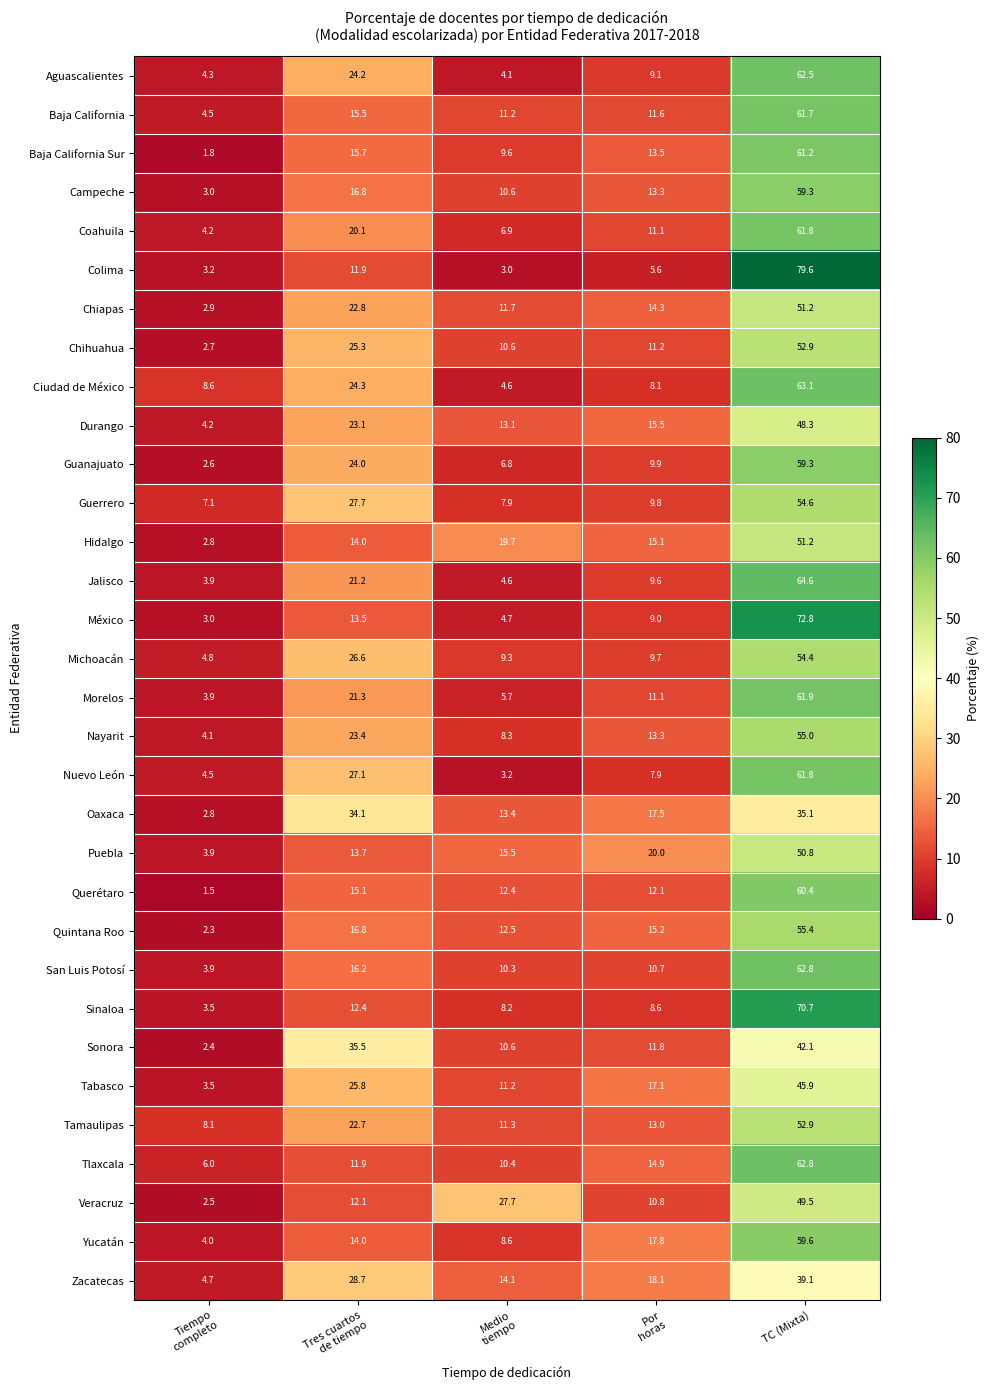

What is the difference between the second highest and second lowest values in the Durango series?

10.0